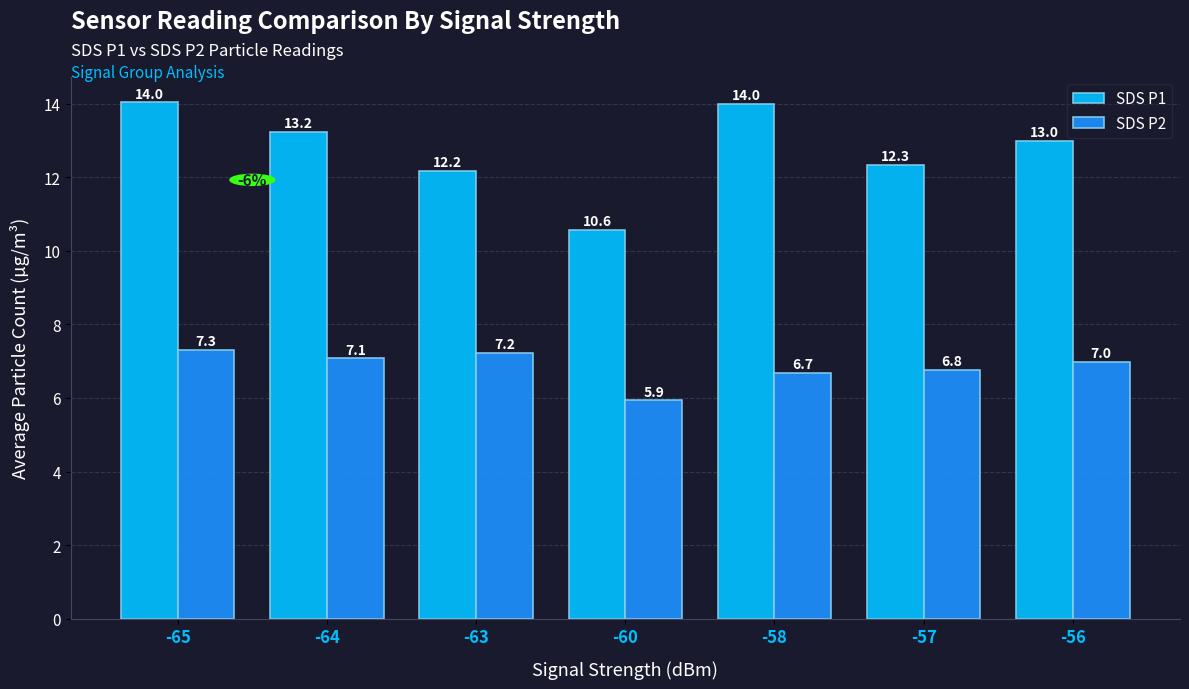

What are all the series names shown in the legend?

SDS P1, SDS P2